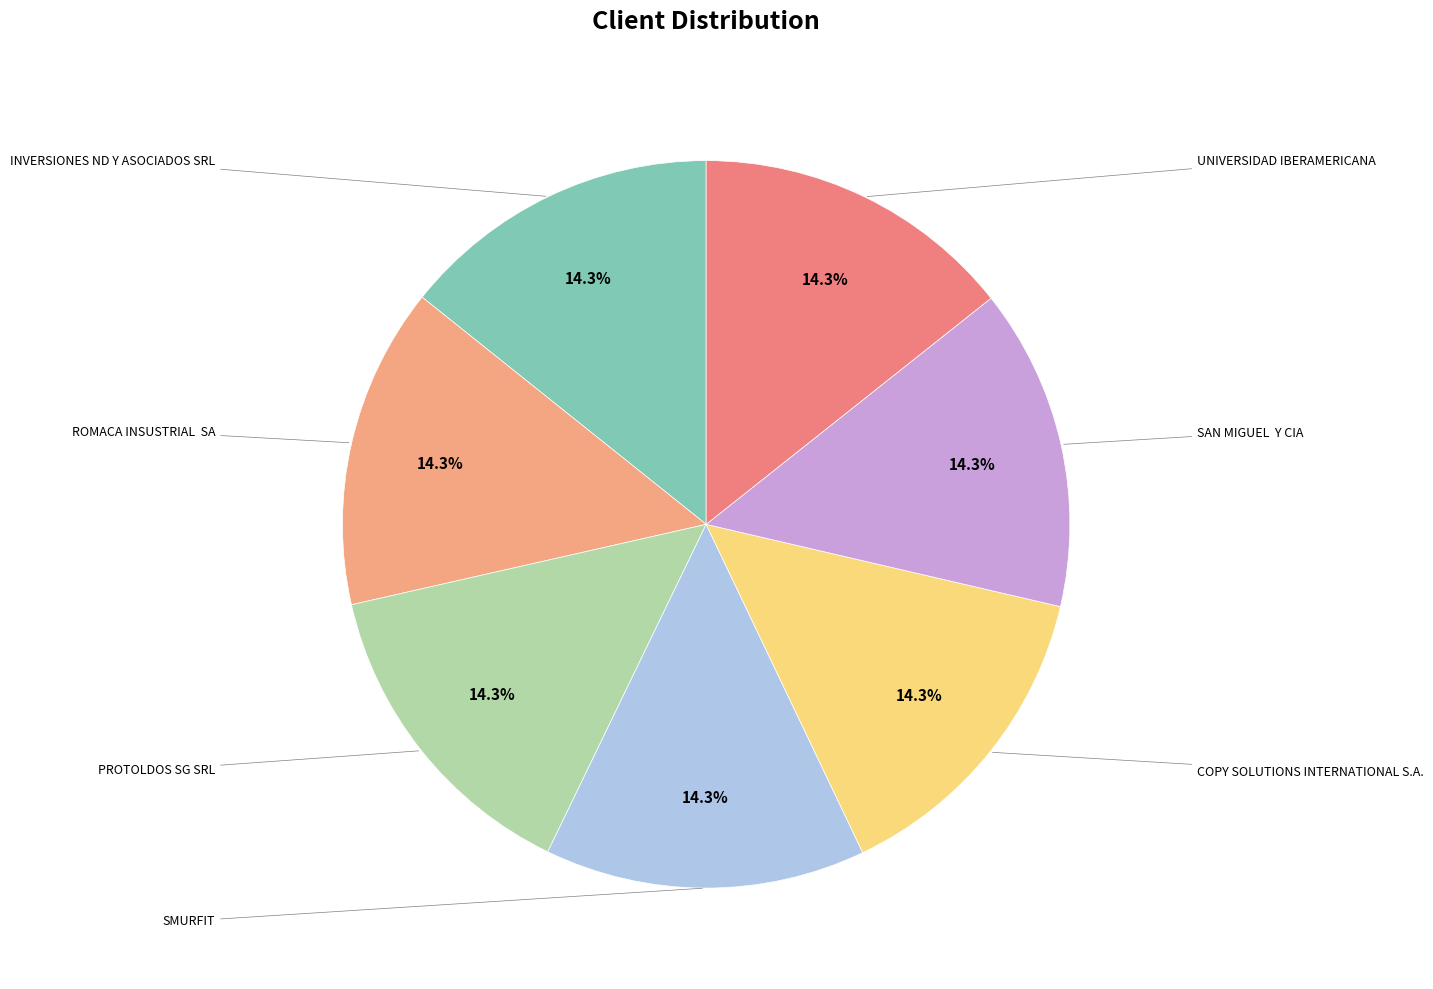

What is the smallest slice in the pie chart?

SMURFIT